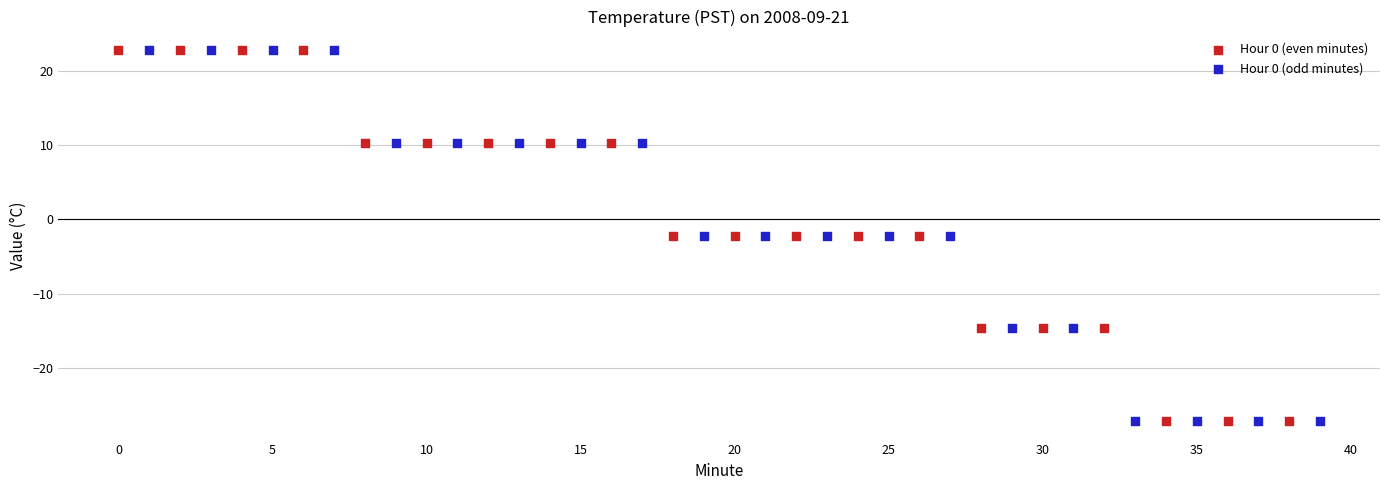

What are all the series names shown in the legend?

Hour 0 (even minutes), Hour 0 (odd minutes)